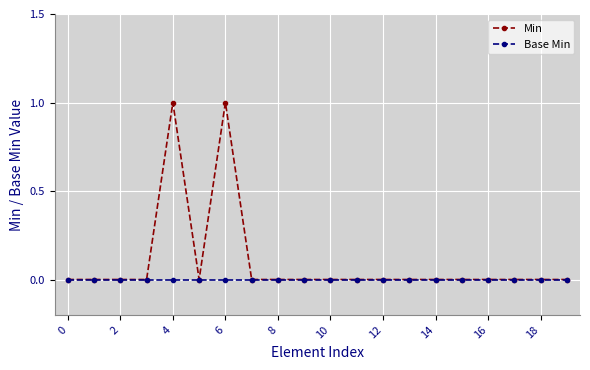

Which series has the largest total across all categories?

Min